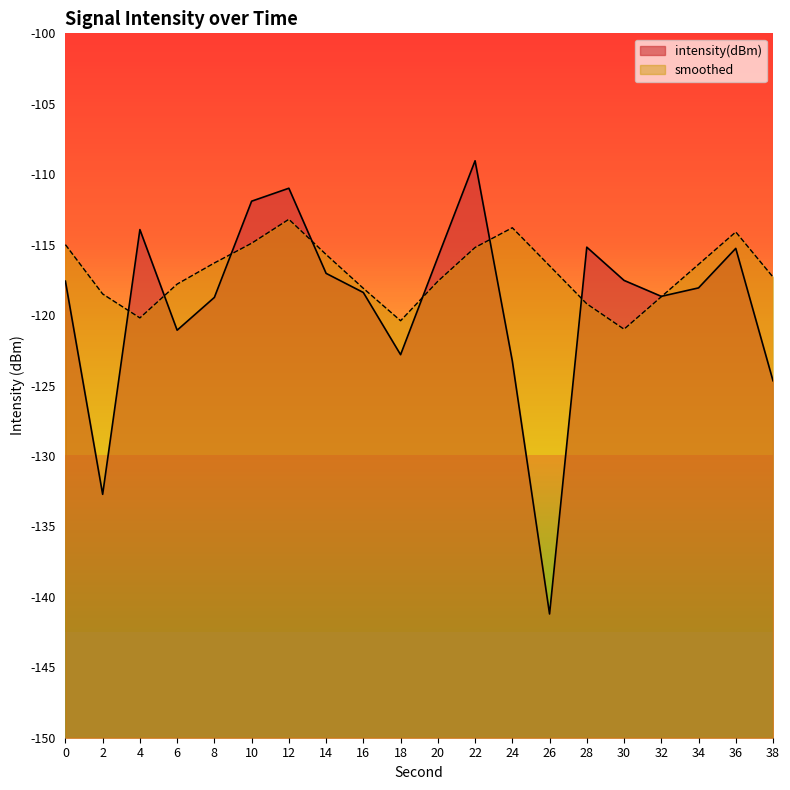

Which series has the largest range (max minus min)?

intensity(dBm)